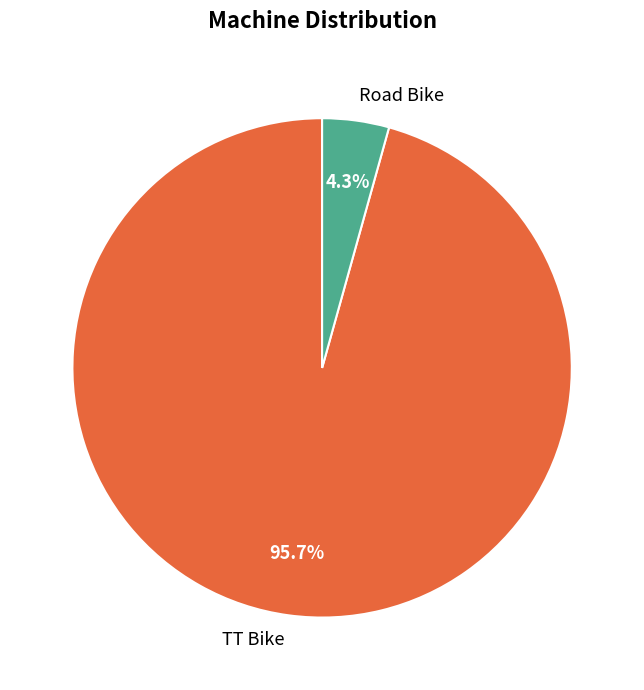

Rank the categories by value from highest to lowest.

TT Bike, Road Bike